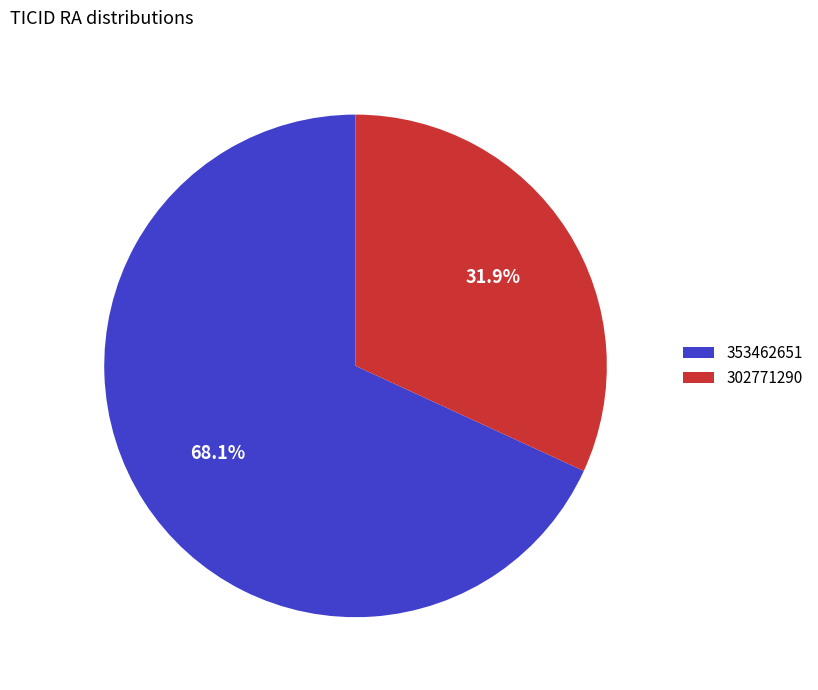

To the nearest percent, what percentage of the pie is 353462651?

68%